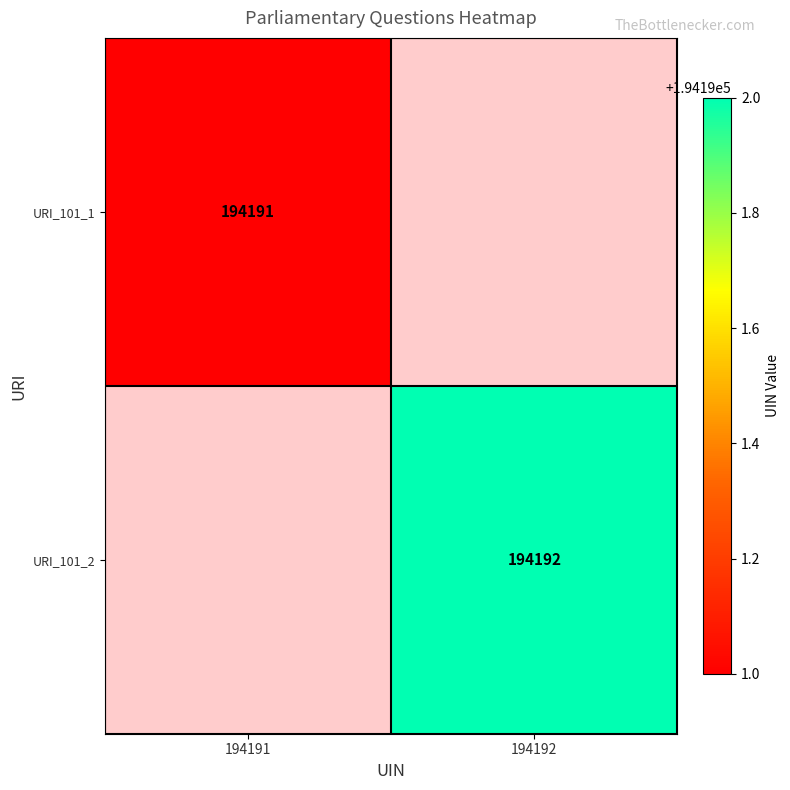

The URI_101_2 series shows 194192 at 194192. True or false?

True